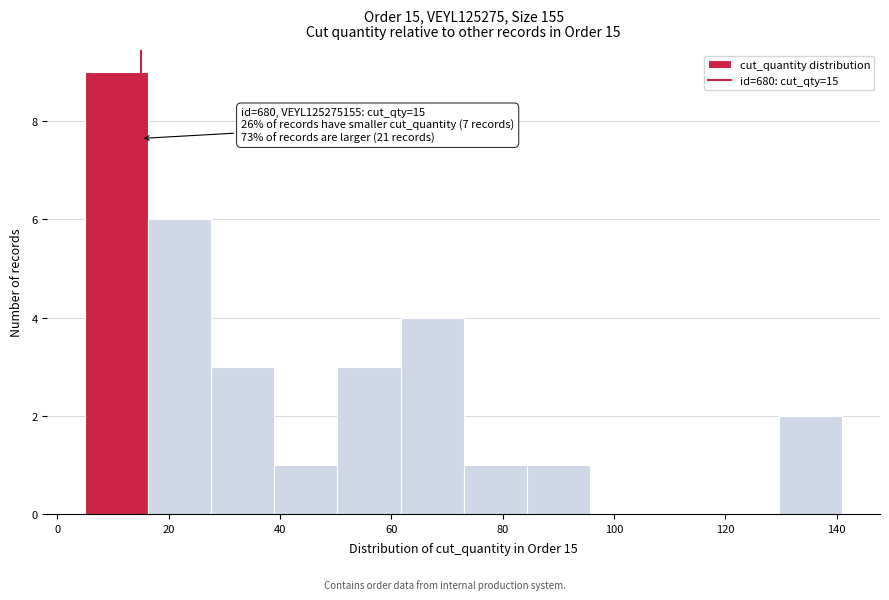

Which range on the x-axis has the tallest bar?

6 to 16